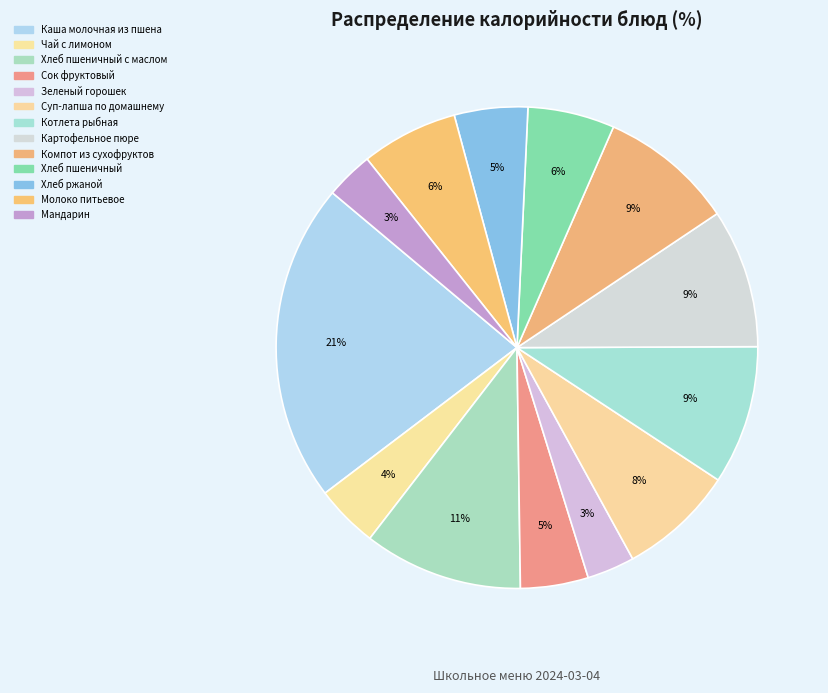

To the nearest percent, what is the difference between the largest and smallest slice percentages?

18%